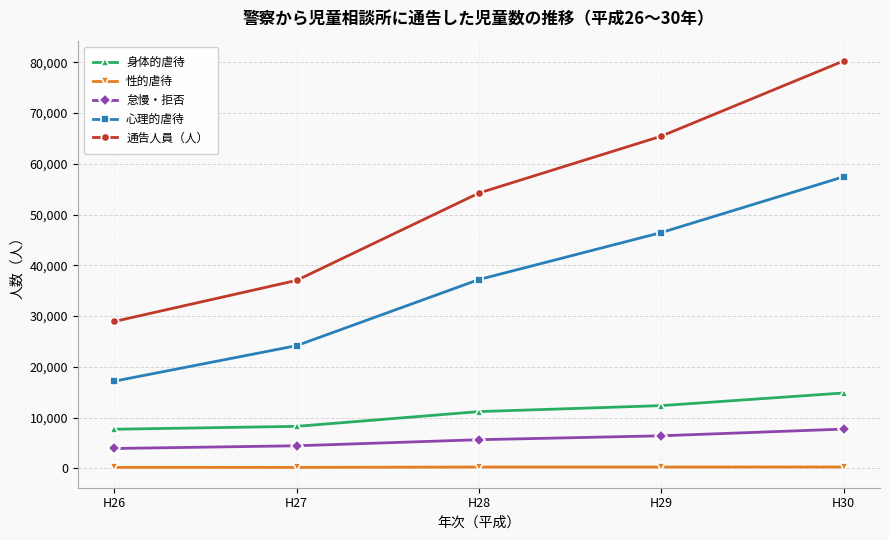

Rank the series at H30 from lowest to highest value.

性的虐待, 怠慢・拒否, 身体的虐待, 心理的虐待, 通告人員（人）